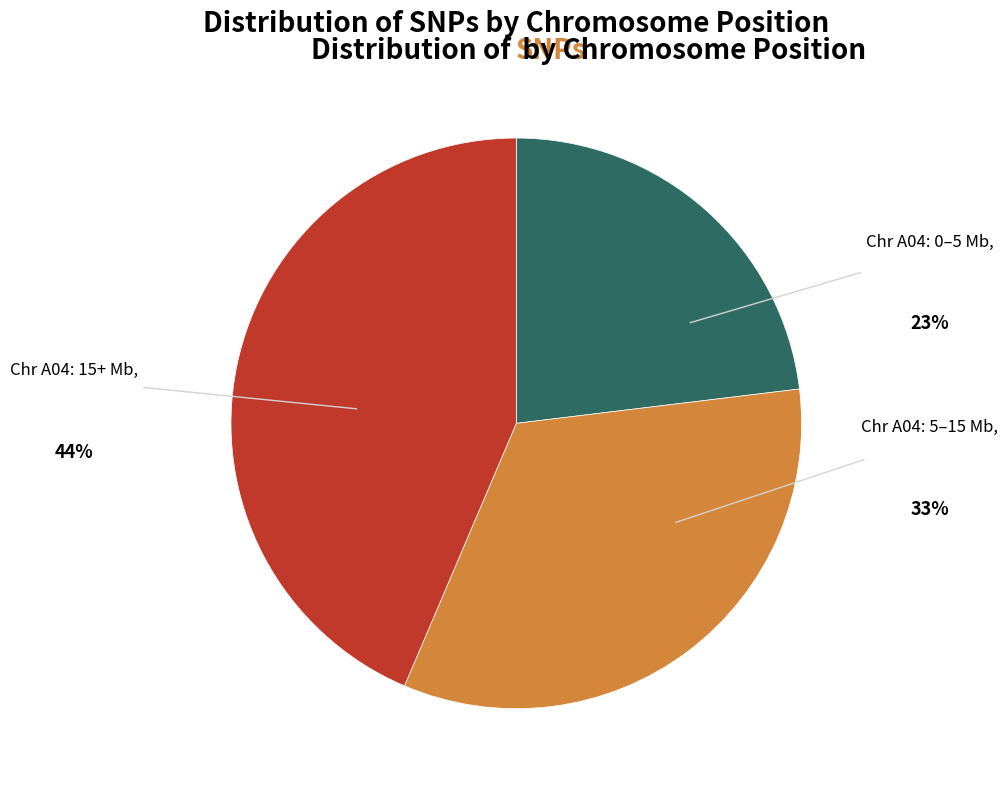

To the nearest percent, what is the difference between the largest and smallest slice percentages?

21%